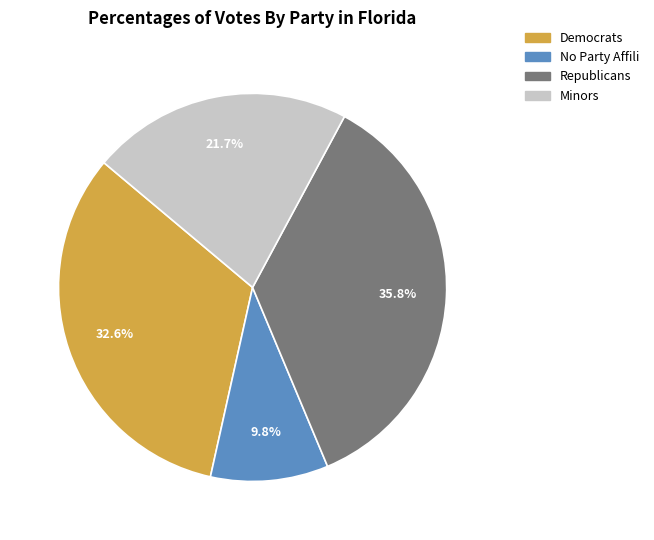

Is there a majority slice in this chart?

No